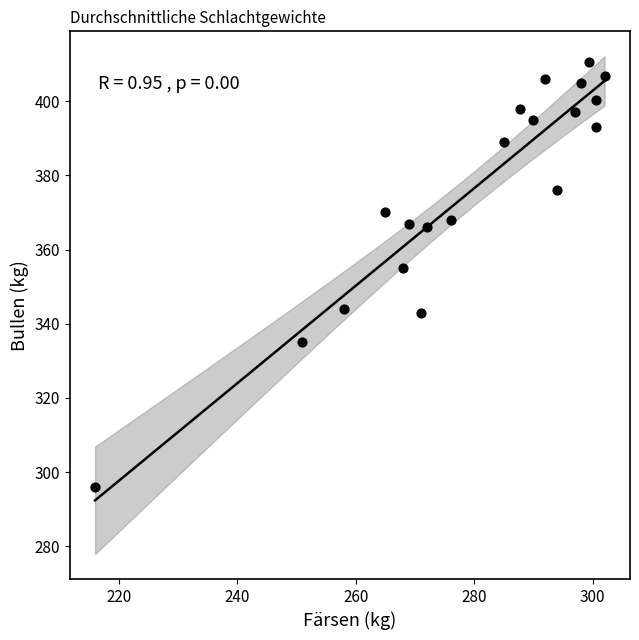

What is the range of Y values (max minus min)?

114.4